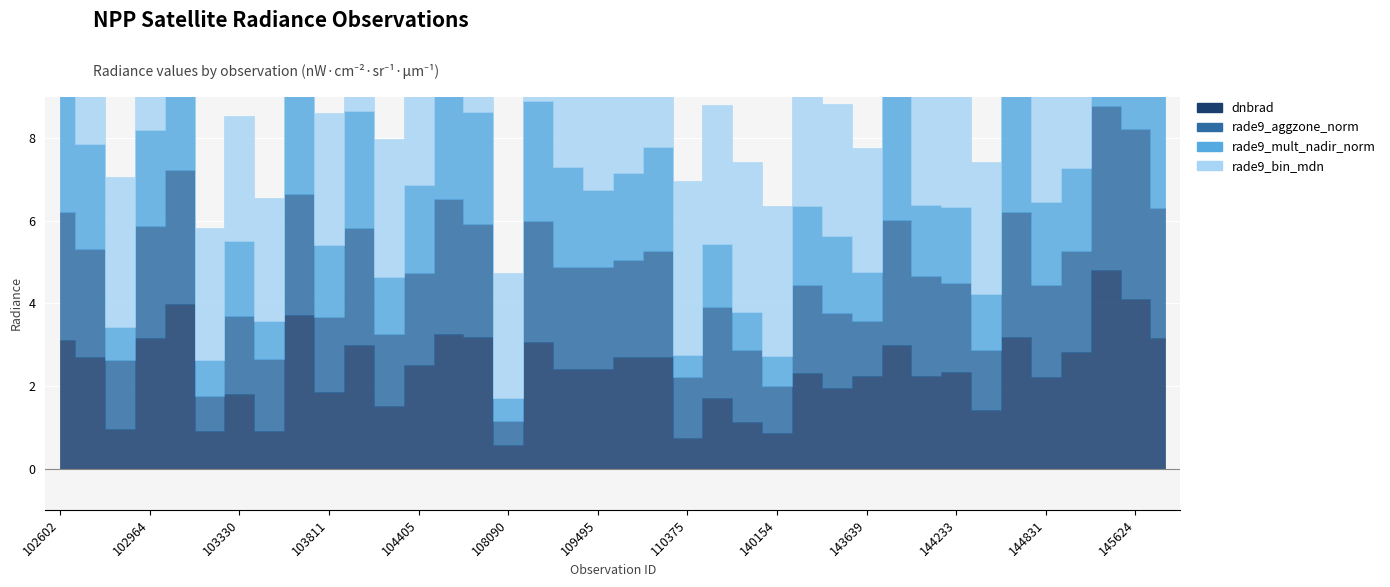

What is the value of the dnbrad point at the 1st from the left?

3.1